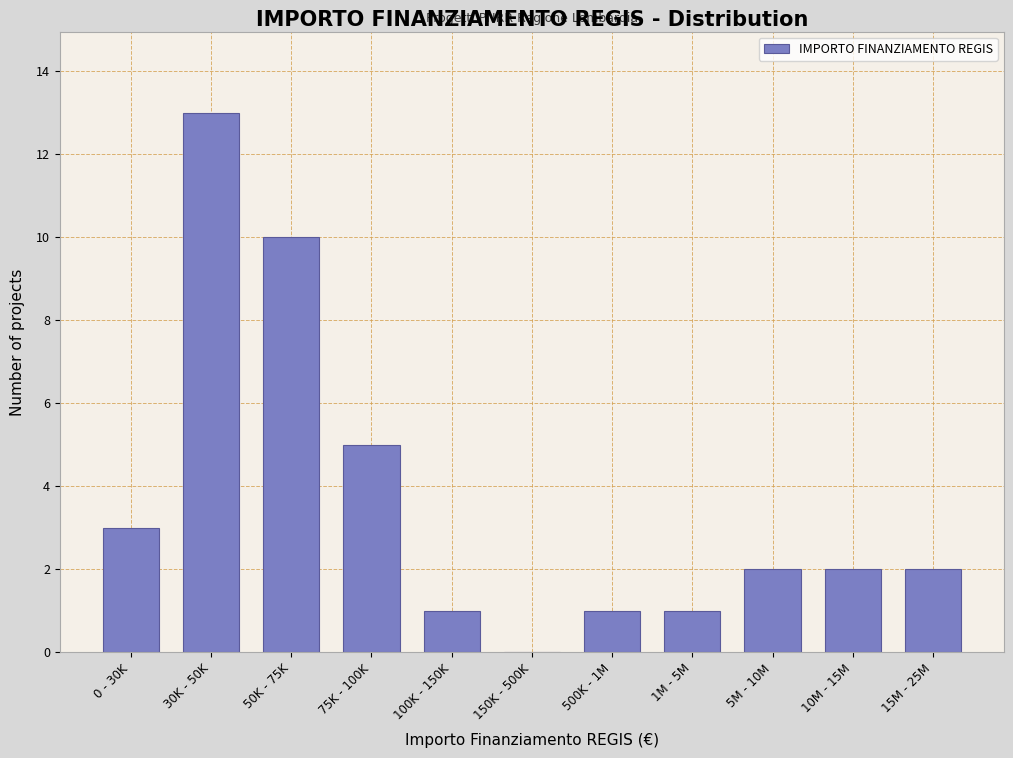

Reading left to right, extract all data points from this chart.

0 - 30K=3	30K - 50K=13	50K - 75K=10	75K - 100K=5	100K - 150K=1	150K - 500K=0	500K - 1M=1	1M - 5M=1	5M - 10M=2	10M - 15M=2	15M - 25M=2